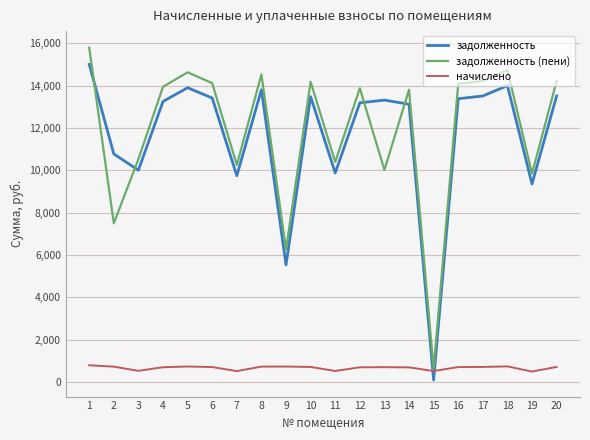

What is the average value of the задолженность series?

11614.3